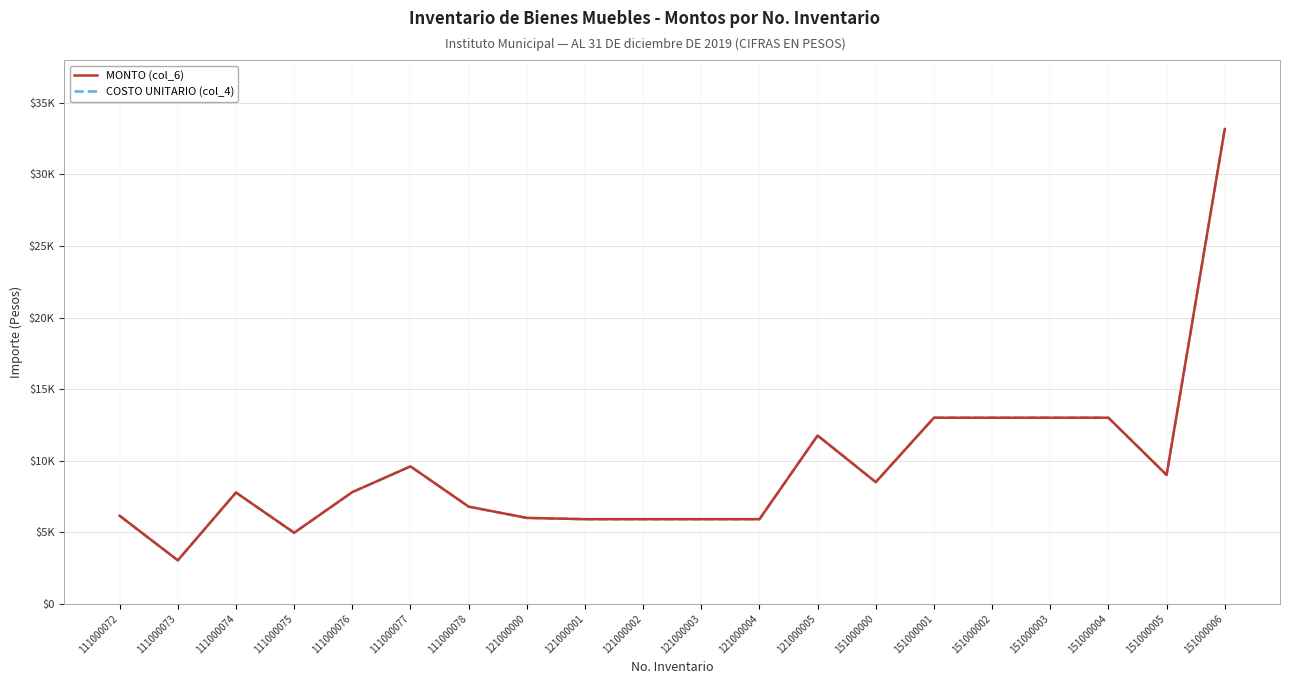

What is the sum of the COSTO UNITARIO (col_4) values at 121000004 and 151000000?

14408.0